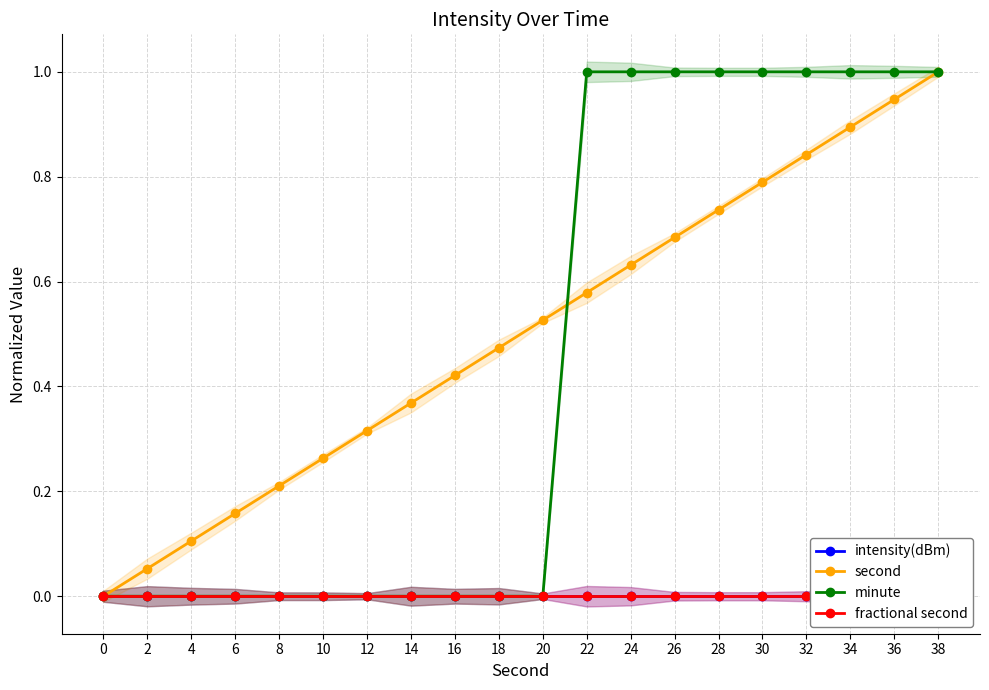

How many lines are shown in the chart?

4